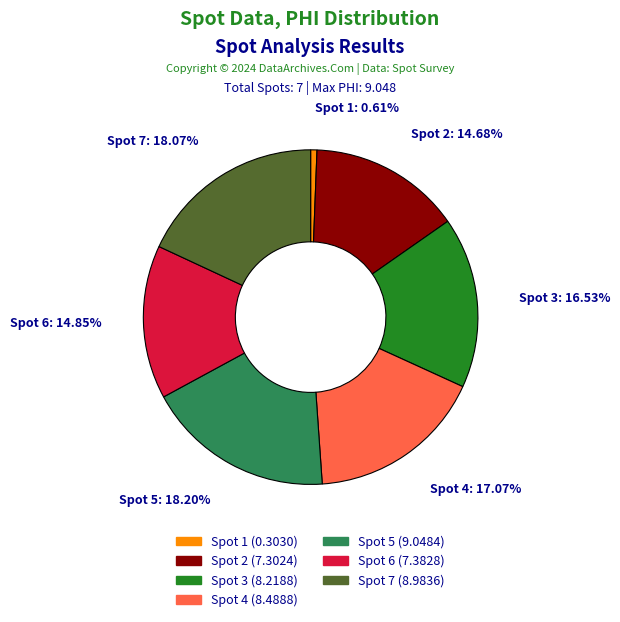

To the nearest percent, what is the average slice percentage?

14%